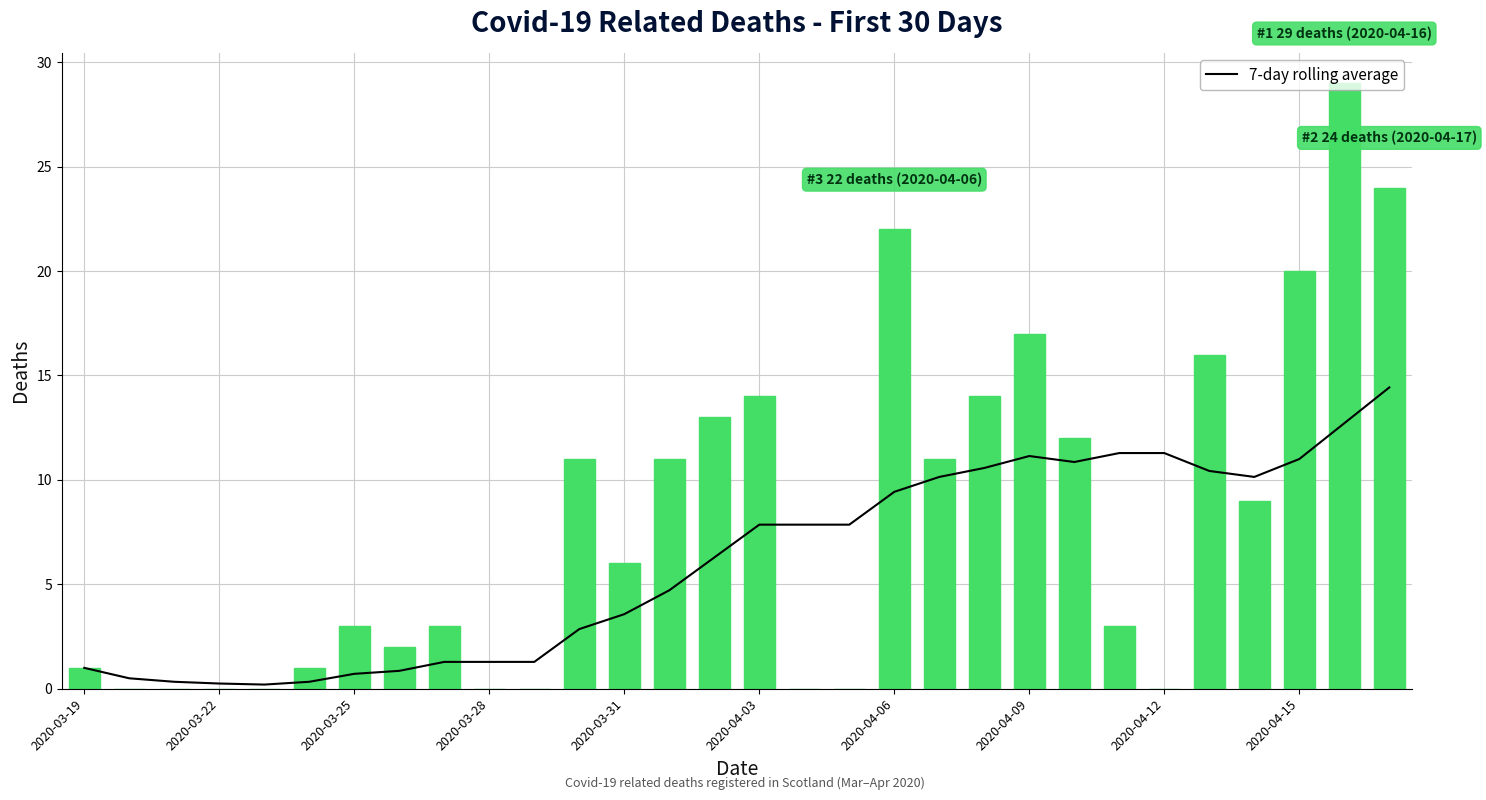

Rank the series by their maximum value, from lowest to highest.

7-day rolling average, Total